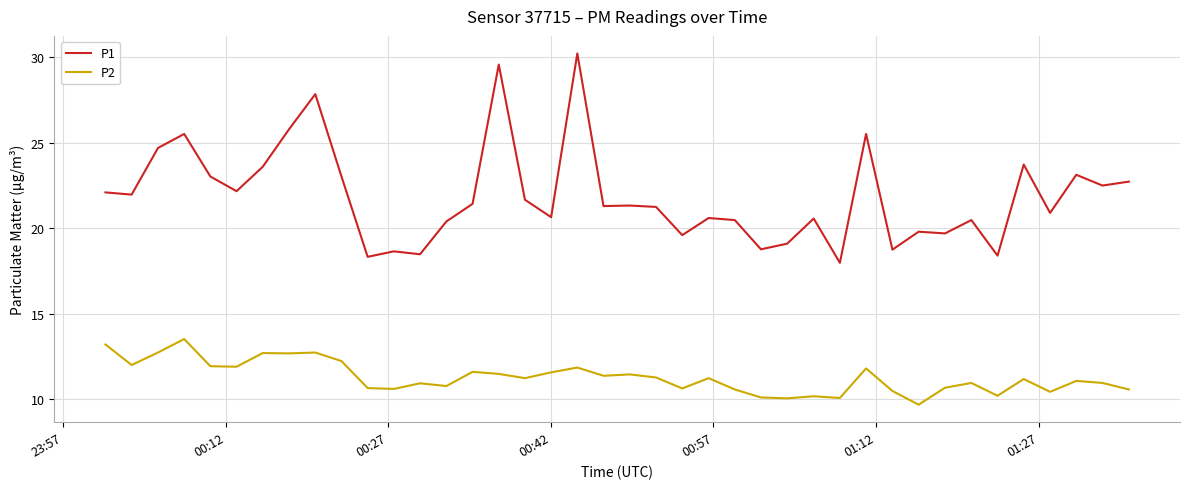

What is the minimum value shown in the chart?

9.7